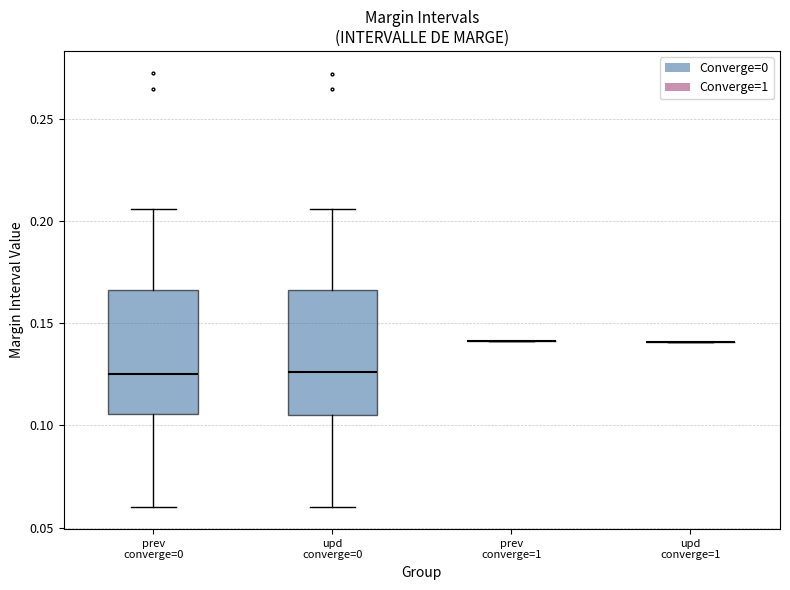

Reading left to right, read every box against the y-axis: the position of its median line, the range the box covers, and the ends of its whiskers. The values are not printed on the chart, so give them approximately, as read against the axis.

prev converge=0: median 0.125, box 0.105 to 0.165, whiskers 0.060 to 0.205
upd converge=0: median 0.125, box 0.105 to 0.165, whiskers 0.060 to 0.205
prev converge=1: box collapsed to a line at 0.140, whiskers 0.140 to 0.140
upd converge=1: box collapsed to a line at 0.140, whiskers 0.140 to 0.140